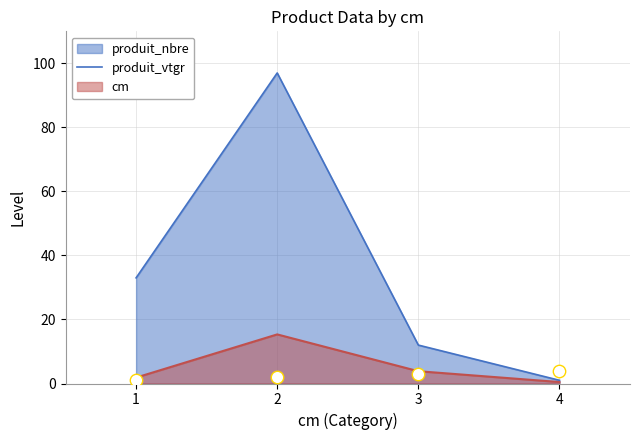

What is the ratio of the value at 1 to the value at 2?

0.5